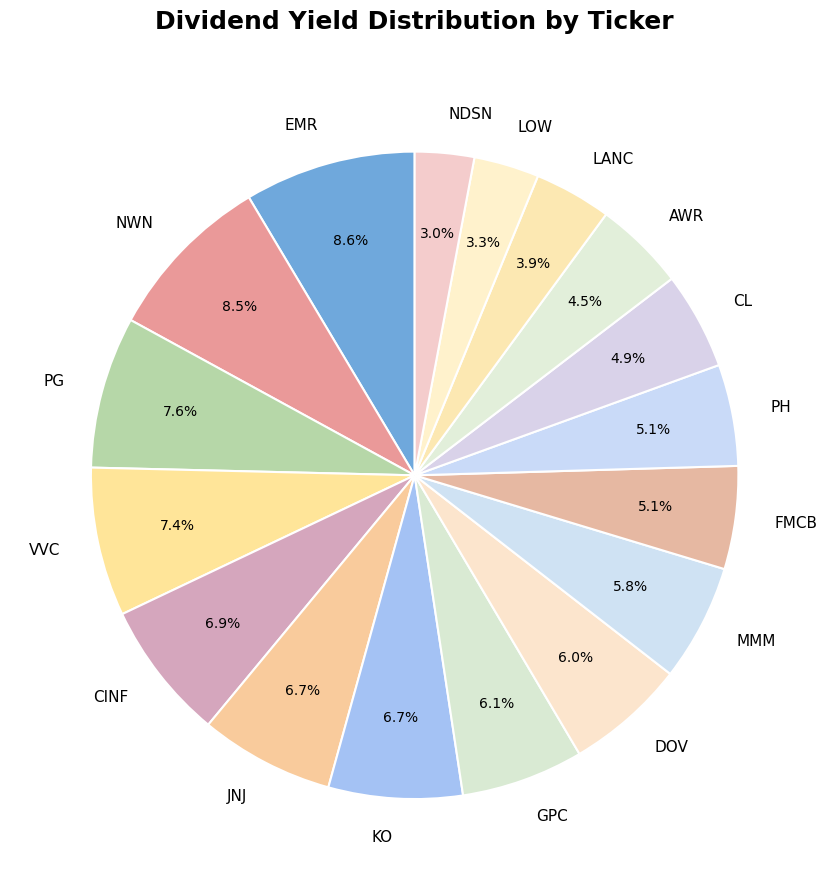

How many slices are in this pie chart?

17